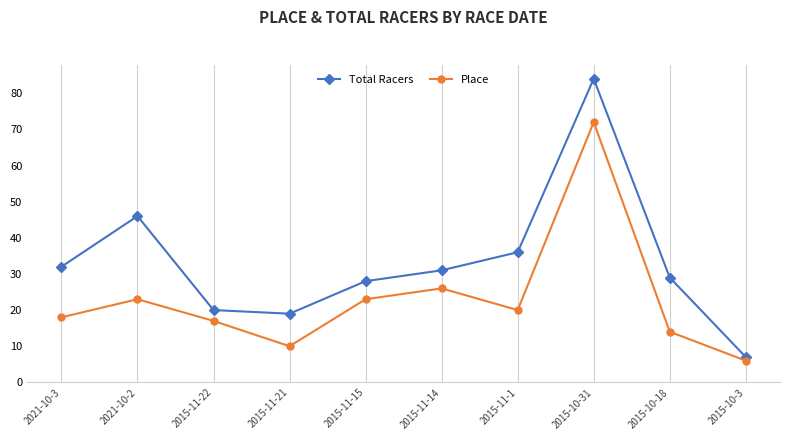

How many values in the Place series are below 20?

5